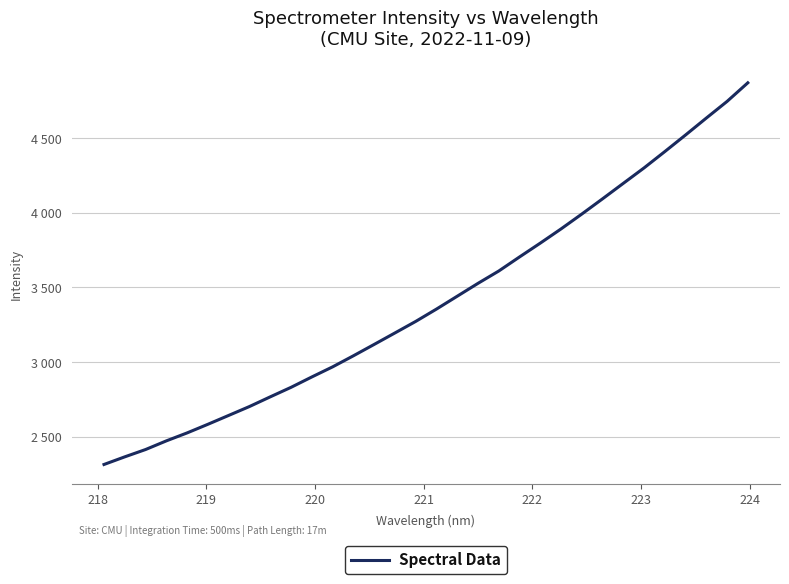

What is the value of the 12th point from the left?

2967.6